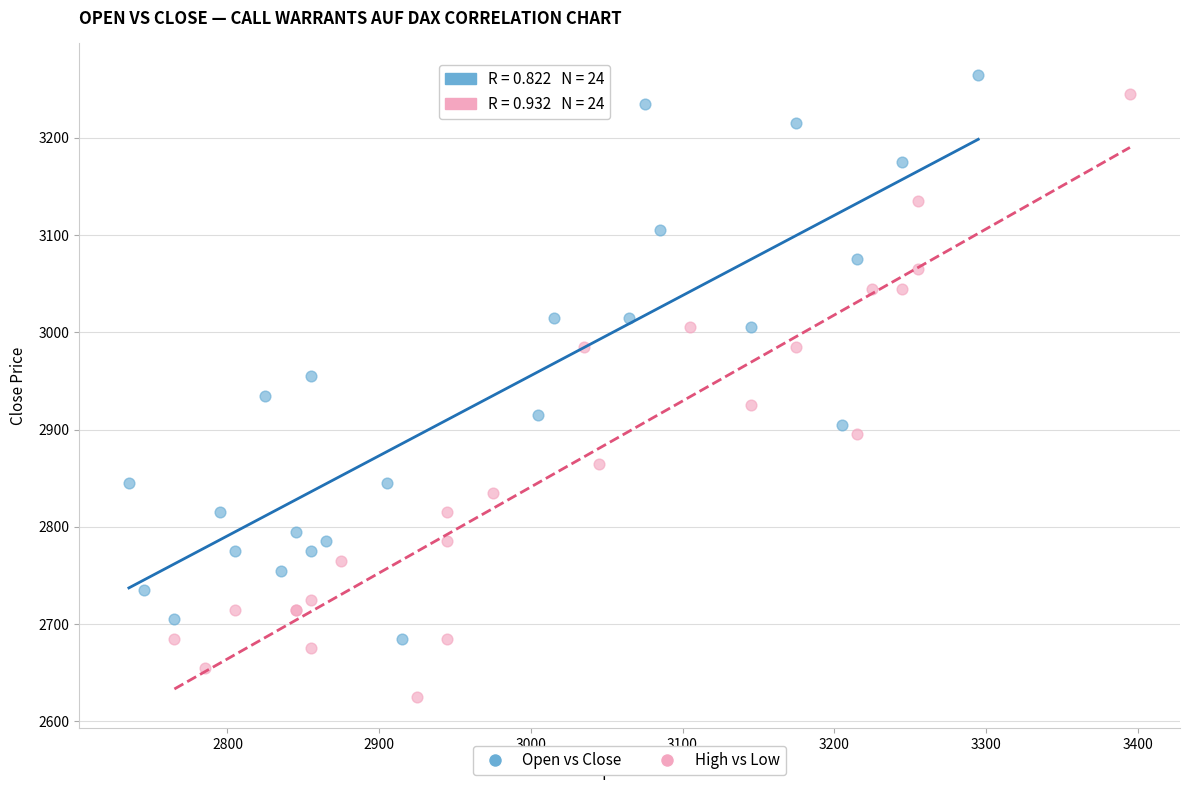

Which series contains the lowest Y value?

High vs Low